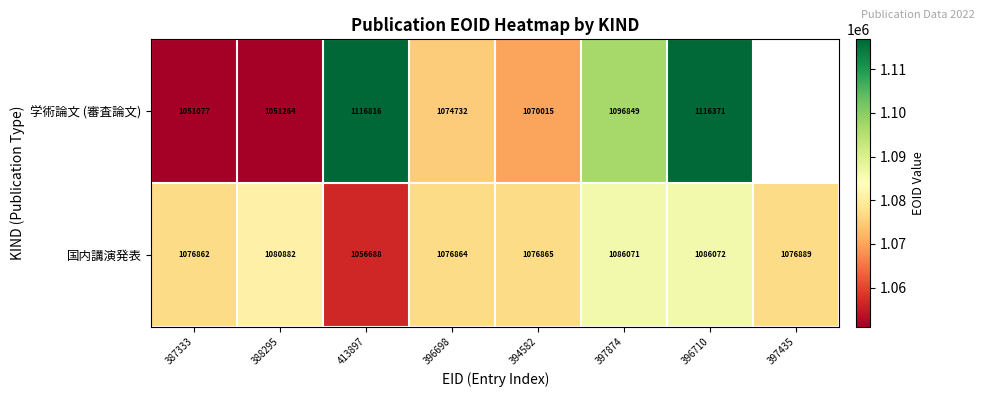

Between 388295 and 396710, which series saw the biggest shift?

学術論文 (審査論文)